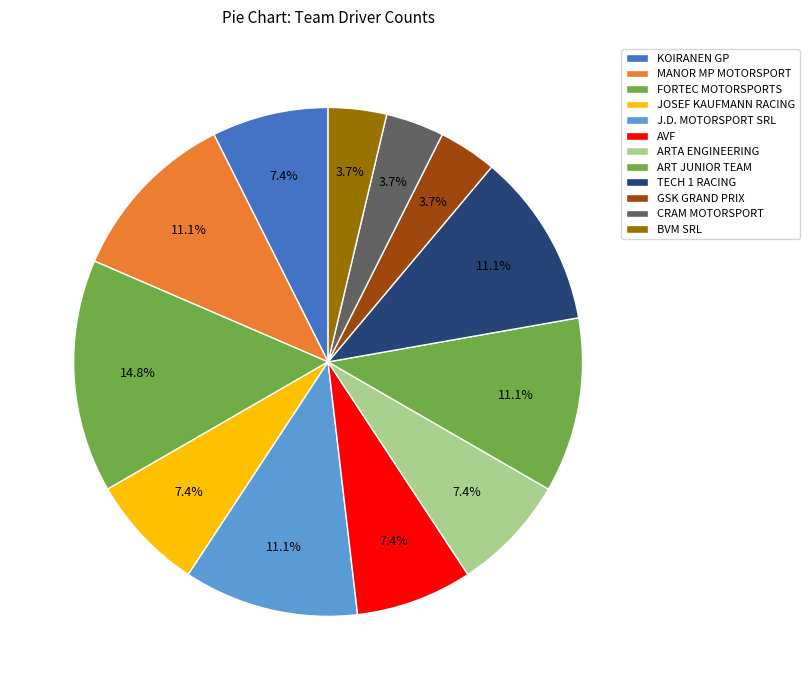

Is there any slice that represents more than half of the pie?

No